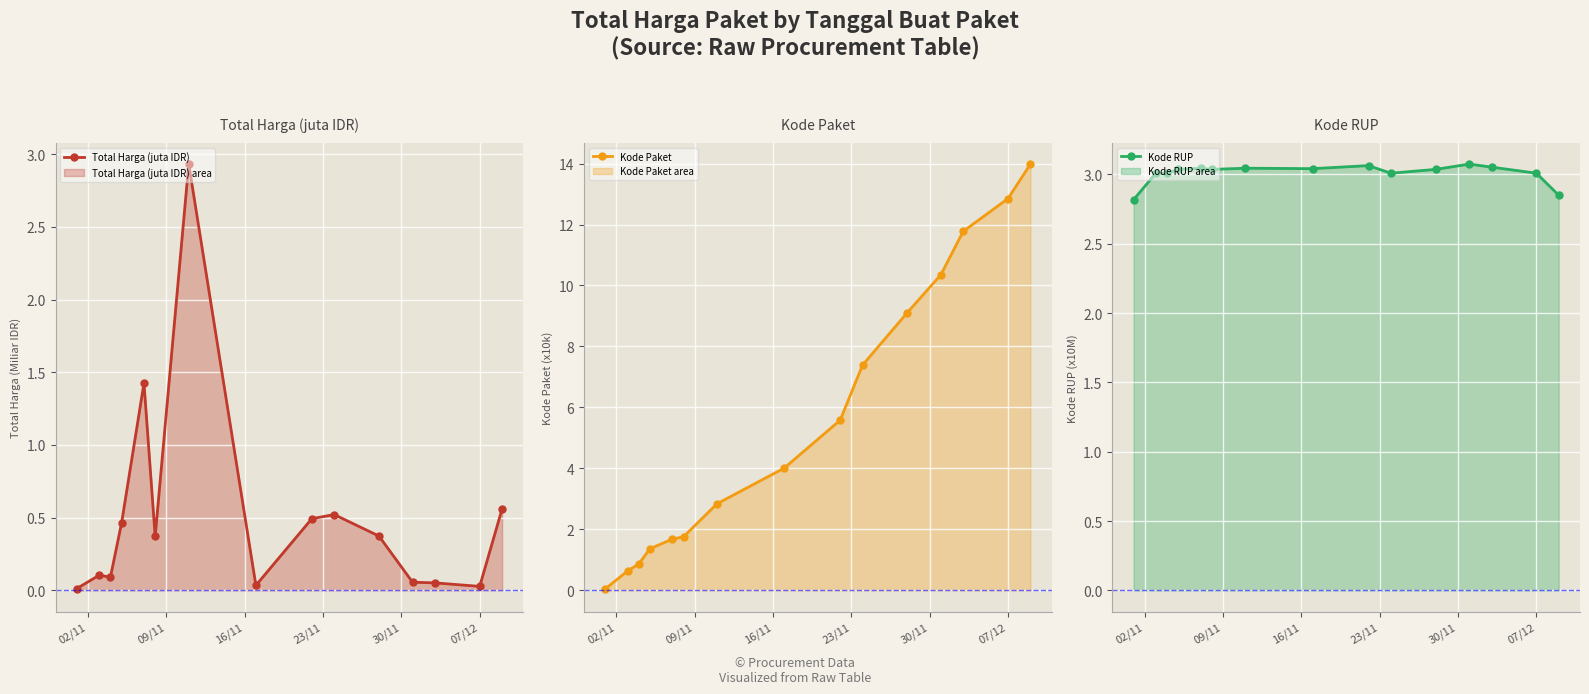

What is the value of the Kode Paket point at the 4th from the left?

1.4